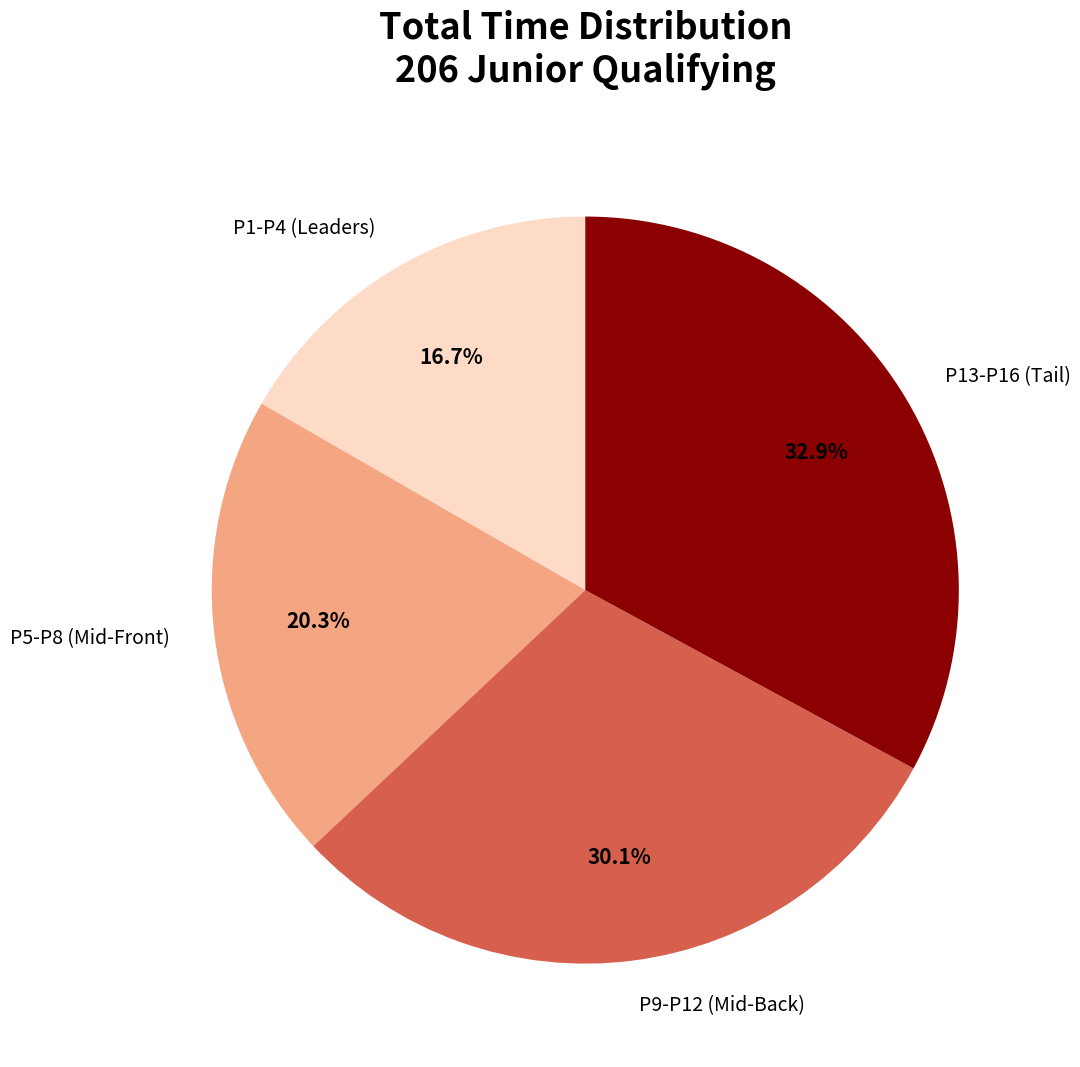

To the nearest percent, what is the average slice percentage?

25%